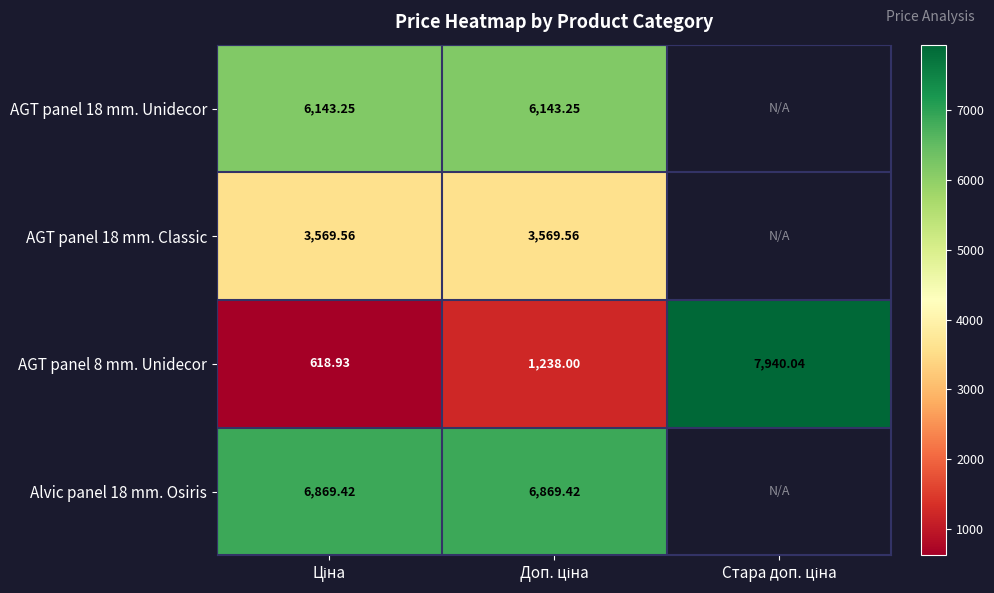

Read the AGT panel 18 mm. Classic value at Ціна.

3569.6